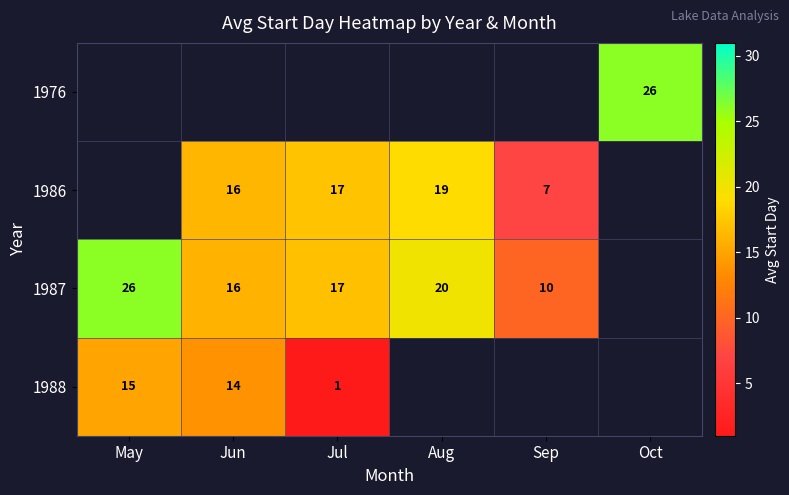

Is it true that 1987 equals 26 at May?

True